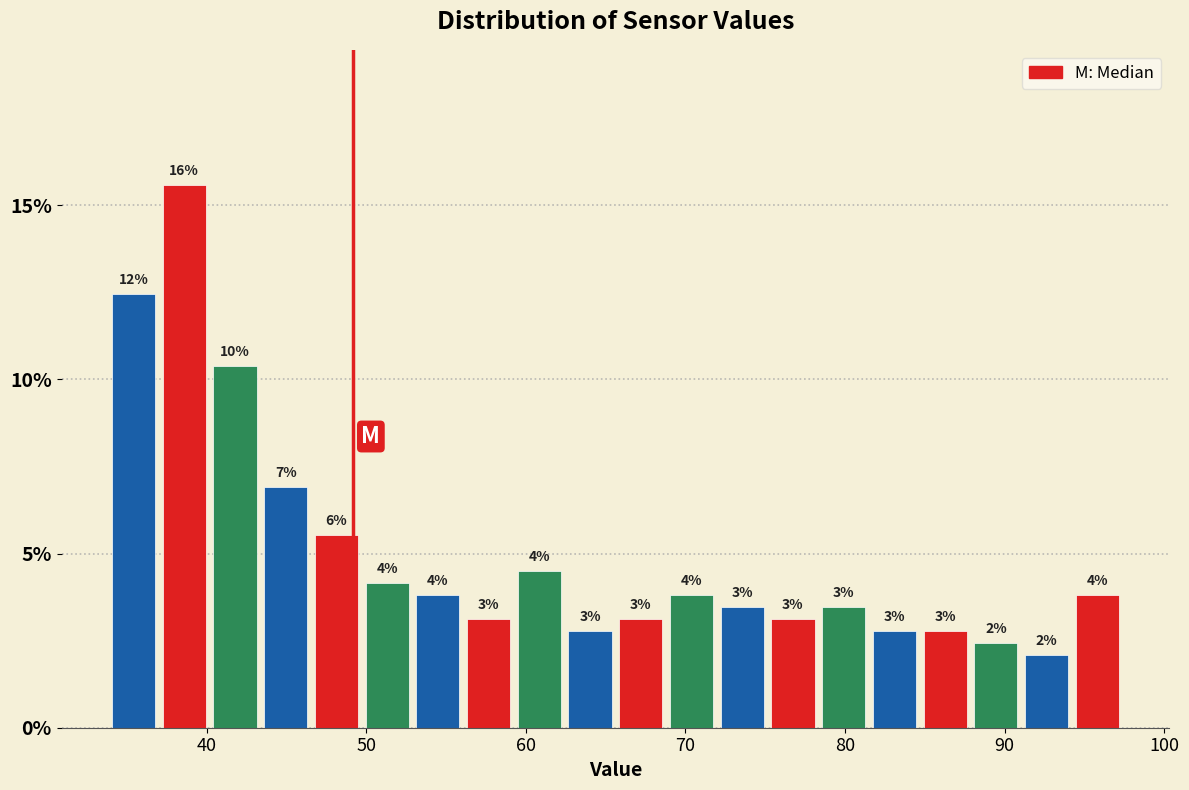

Read against the x-axis, roughly where is the centre of the tallest bar?

39